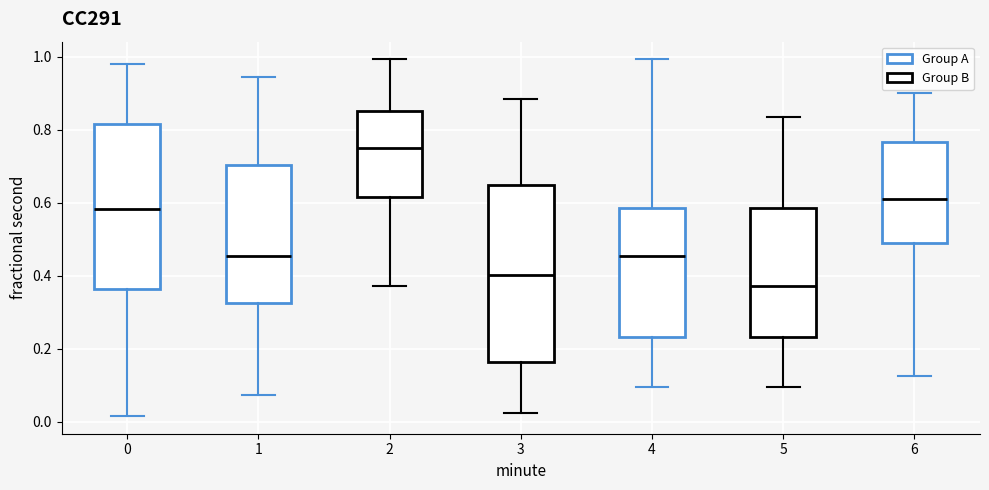

Which box's median line is the lowest?

5